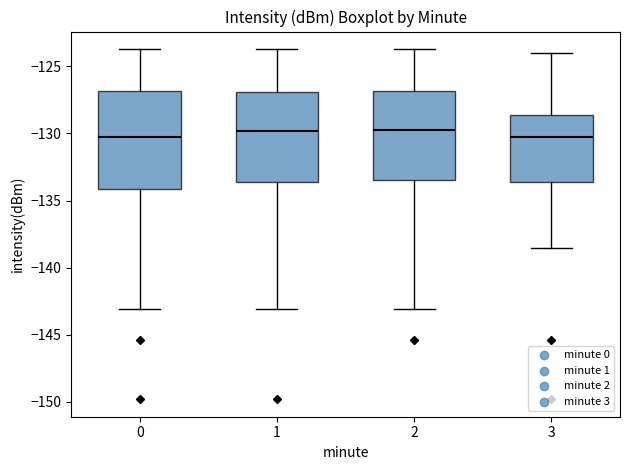

Where is the upper edge of the box at x = 1 on the y-axis? The values are not printed on the chart, so give them approximately, as read against the axis.

-127.0